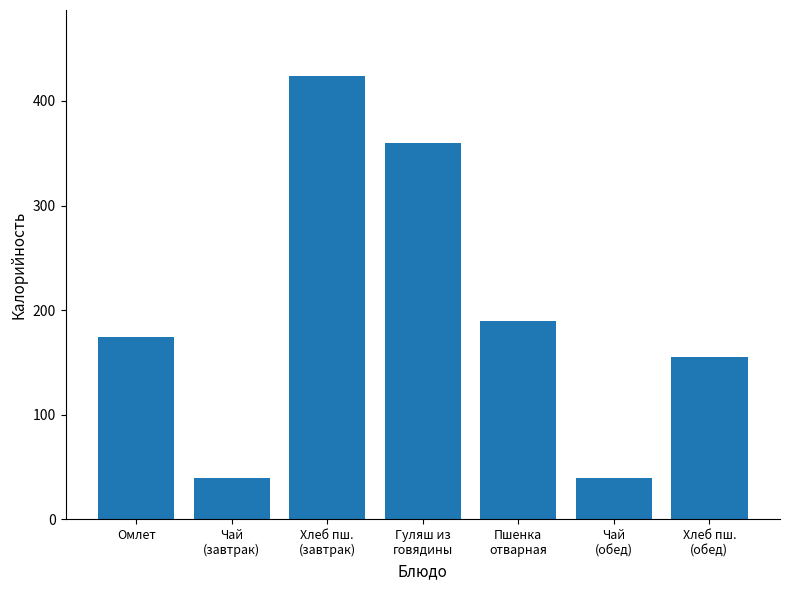

Count the number of categories in the chart.

7